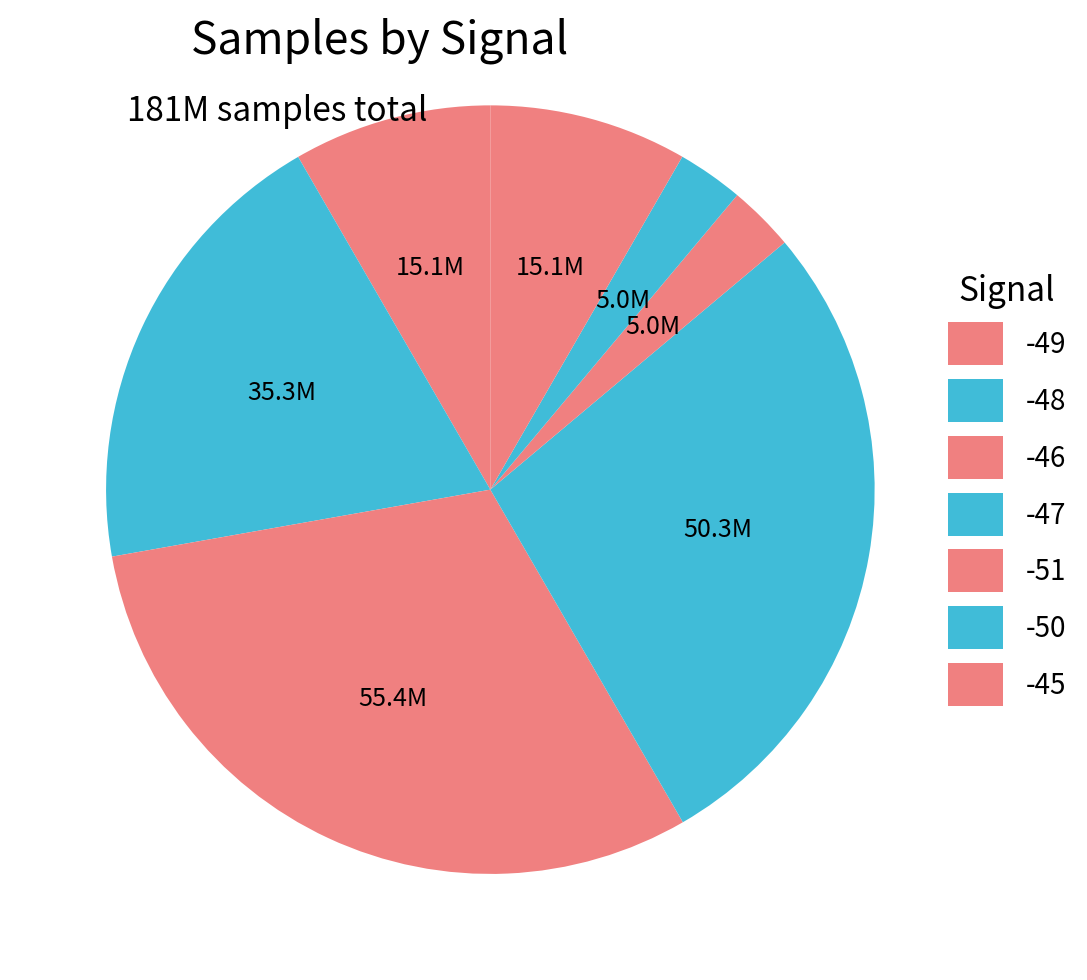

Count the number of slices in the pie.

7